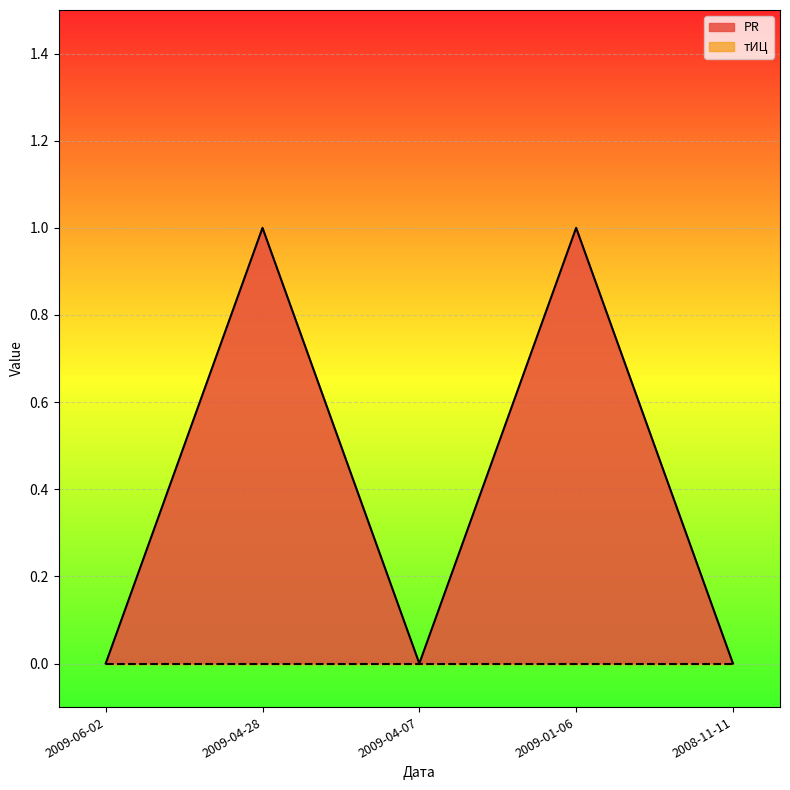

Which category has the lowest value across all series?

2009-06-02